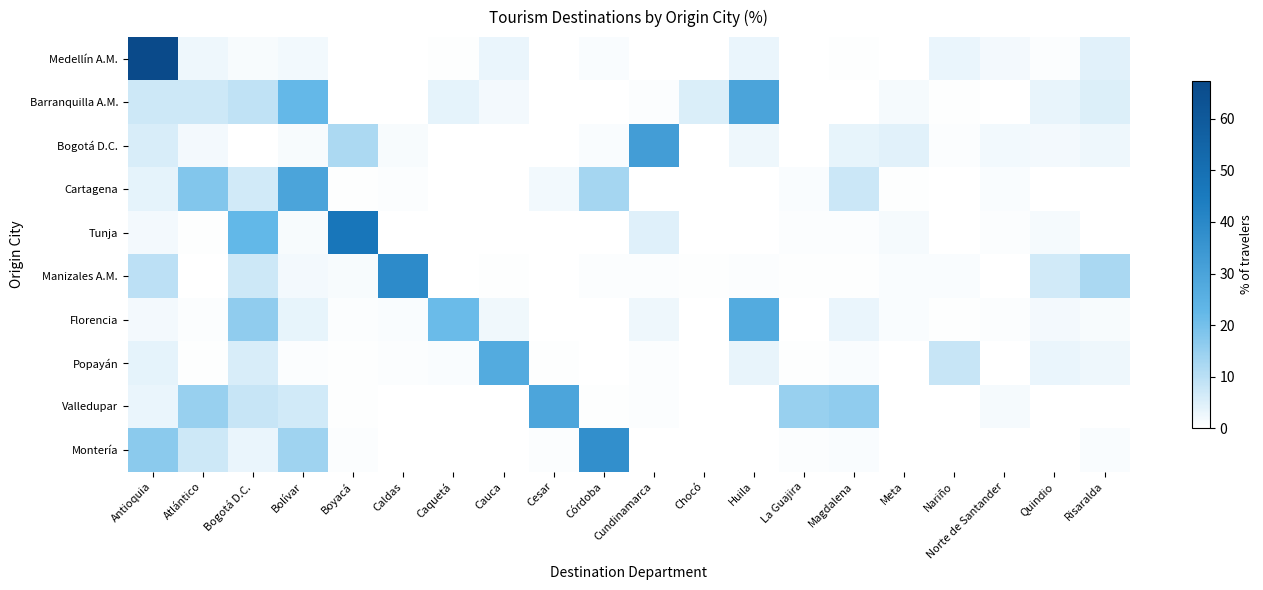

Reading left to right, extract all data points from this chart.

Medellín A.M.: Antioquia=67.4	Atlántico=2.5	Bogotá D.C.=1.3	Bolívar=2.1	Boyacá=0.1	Caldas=0.0	Caquetá=0.3	Cauca=2.9	Cesar=0.1	Córdoba=1.0	Cundinamarca=0.2	Chocó=0.1	Huila=3.2	La Guajira=0.0	Magdalena=0.3	Meta=0.1	Nariño=3.0	Norte de Santander=1.6	Quindio=0.7	Risaralda=4.3
Barranquilla A.M.: Antioquia=7.3	Atlántico=7.2	Bogotá D.C.=9.2	Bolívar=22.1	Boyacá=0.3	Caldas=0.0	Caquetá=3.9	Cauca=1.7	Cesar=0.0	Córdoba=0.2	Cundinamarca=0.8	Chocó=5.4	Huila=29.7	La Guajira=0.0	Magdalena=0.0	Meta=1.5	Nariño=0.4	Norte de Santander=0.0	Quindio=3.3	Risaralda=5.2
Bogotá D.C.: Antioquia=5.8	Atlántico=1.6	Bogotá D.C.=0.0	Bolívar=1.3	Boyacá=11.9	Caldas=1.1	Caquetá=0.0	Cauca=0.2	Cesar=0.2	Córdoba=0.8	Cundinamarca=32.3	Chocó=0.1	Huila=2.4	La Guajira=0.2	Magdalena=3.6	Meta=4.4	Nariño=0.7	Norte de Santander=1.9	Quindio=1.8	Risaralda=2.4
Cartagena: Antioquia=3.9	Atlántico=17.9	Bogotá D.C.=6.7	Bolívar=29.7	Boyacá=0.3	Caldas=0.8	Caquetá=0.2	Cauca=0.2	Cesar=1.9	Córdoba=13.0	Cundinamarca=0.0	Chocó=0.3	Huila=0.2	La Guajira=0.9	Magdalena=7.4	Meta=0.3	Nariño=0.0	Norte de Santander=1.0	Quindio=0.0	Risaralda=0.0
Tunja: Antioquia=1.6	Atlántico=0.4	Bogotá D.C.=22.5	Bolívar=1.2	Boyacá=46.9	Caldas=0.2	Caquetá=0.0	Cauca=0.0	Cesar=0.0	Córdoba=0.0	Cundinamarca=4.7	Chocó=0.0	Huila=0.1	La Guajira=0.6	Magdalena=0.7	Meta=1.5	Nariño=0.0	Norte de Santander=0.7	Quindio=1.5	Risaralda=0.0
Manizales A.M.: Antioquia=9.7	Atlántico=0.2	Bogotá D.C.=7.3	Bolívar=1.8	Boyacá=1.2	Caldas=38.8	Caquetá=0.0	Cauca=0.3	Cesar=0.1	Córdoba=0.8	Cundinamarca=0.6	Chocó=0.4	Huila=0.7	La Guajira=0.5	Magdalena=0.5	Meta=0.9	Nariño=0.8	Norte de Santander=0.1	Quindio=6.8	Risaralda=12.3
Florencia: Antioquia=1.8	Atlántico=0.7	Bogotá D.C.=15.9	Bolívar=3.5	Boyacá=0.7	Caldas=0.9	Caquetá=21.6	Cauca=2.3	Cesar=0.2	Córdoba=0.0	Cundinamarca=2.6	Chocó=0.1	Huila=27.2	La Guajira=0.0	Magdalena=2.9	Meta=1.0	Nariño=0.3	Norte de Santander=0.6	Quindio=1.8	Risaralda=1.1
Popayán: Antioquia=3.8	Atlántico=0.4	Bogotá D.C.=5.6	Bolívar=0.6	Boyacá=0.3	Caldas=0.7	Caquetá=0.8	Cauca=27.2	Cesar=0.5	Córdoba=0.2	Cundinamarca=0.8	Chocó=0.0	Huila=3.4	La Guajira=0.4	Magdalena=1.0	Meta=0.0	Nariño=8.0	Norte de Santander=0.0	Quindio=2.9	Risaralda=2.6
Valledupar: Antioquia=3.1	Atlántico=15.0	Bogotá D.C.=8.0	Bolívar=6.7	Boyacá=0.3	Caldas=0.1	Caquetá=0.0	Cauca=0.0	Cesar=29.4	Córdoba=0.4	Cundinamarca=0.7	Chocó=0.0	Huila=0.1	La Guajira=15.0	Magdalena=15.8	Meta=0.3	Nariño=0.0	Norte de Santander=1.4	Quindio=0.1	Risaralda=0.2
Montería: Antioquia=16.8	Atlántico=7.3	Bogotá D.C.=2.9	Bolívar=13.9	Boyacá=0.5	Caldas=0.0	Caquetá=0.0	Cauca=0.0	Cesar=0.8	Córdoba=37.2	Cundinamarca=0.0	Chocó=0.0	Huila=0.0	La Guajira=0.6	Magdalena=1.0	Meta=0.0	Nariño=0.2	Norte de Santander=0.0	Quindio=0.0	Risaralda=1.0